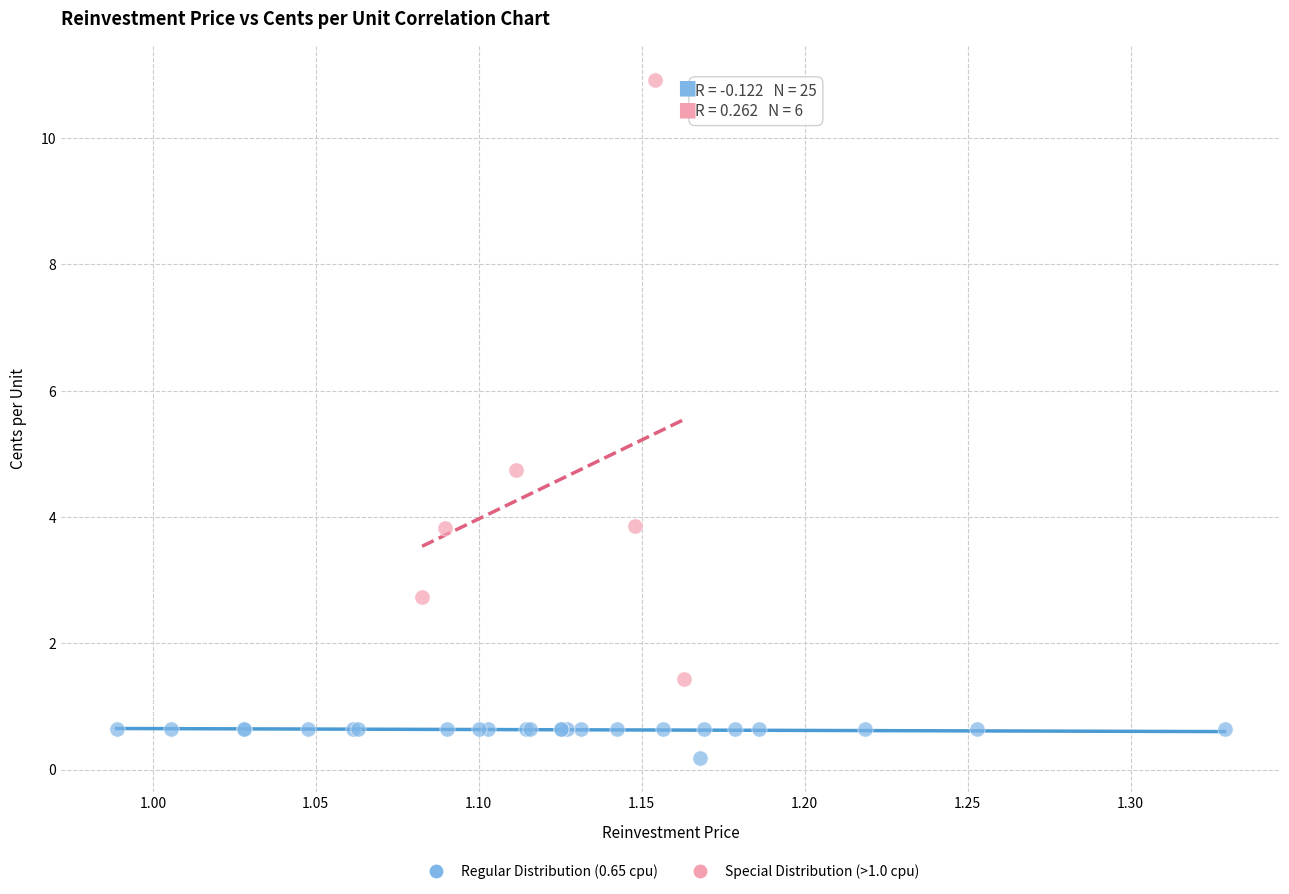

What are all the series names shown in the legend?

Regular Distribution (0.65 cpu), Special Distribution (>1.0 cpu)